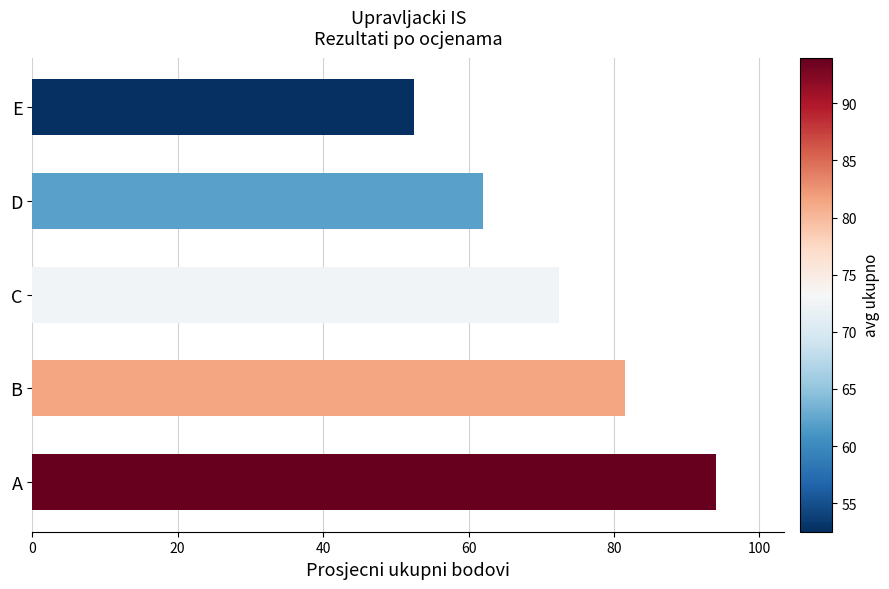

Reading top to bottom, extract all data points from this chart.

52.5	62.0	72.5	81.5	94.0